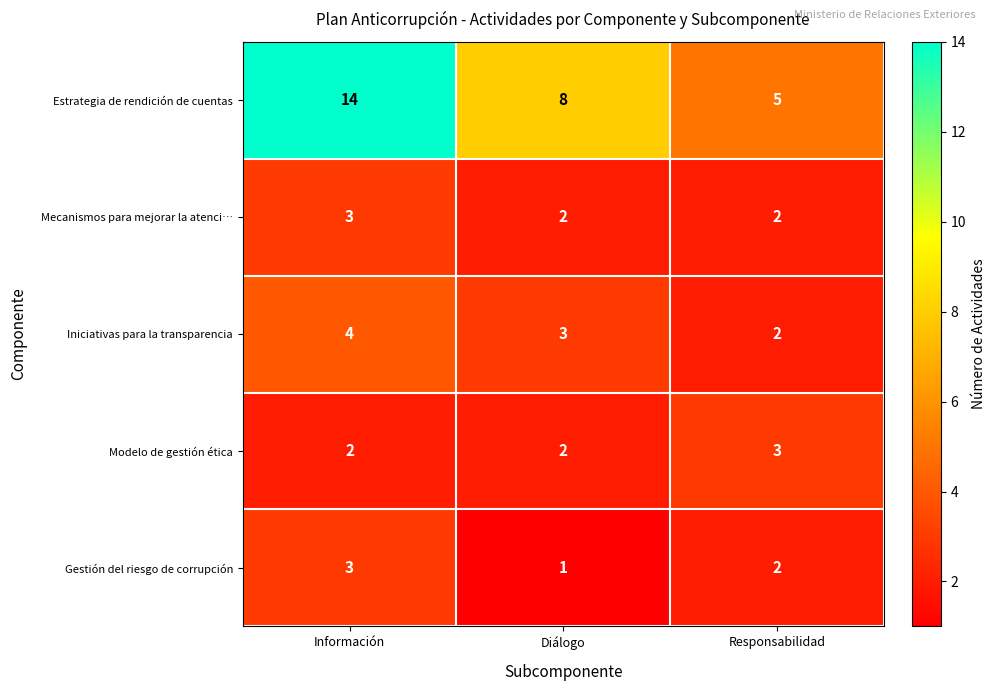

List the labels in order of Gestión del riesgo de corrupción value, largest first.

Información, Responsabilidad, Diálogo